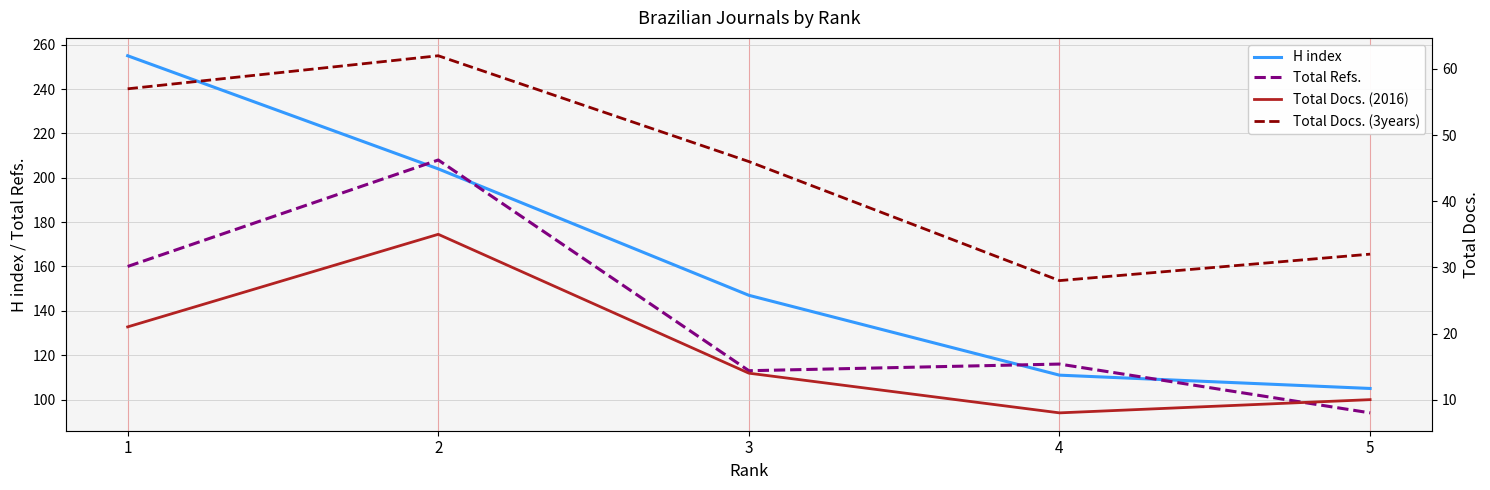

What is the difference between the H index values at 2 and 1?

51